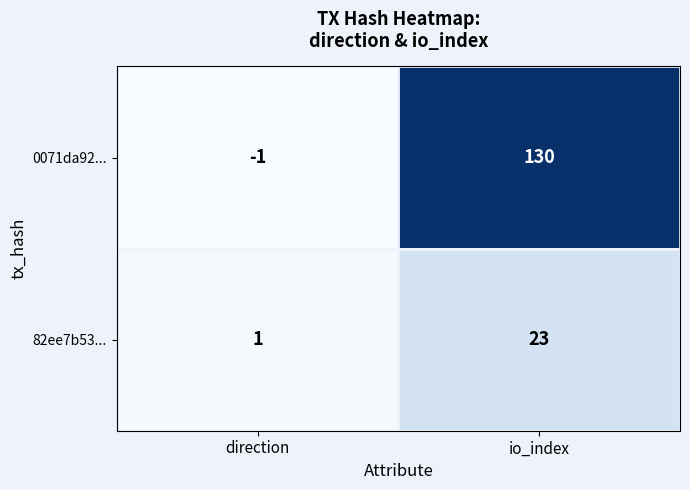

Reading left to right, what are all the values shown in this chart?

0071da92...: direction=-1	io_index=130
82ee7b53...: direction=1	io_index=23